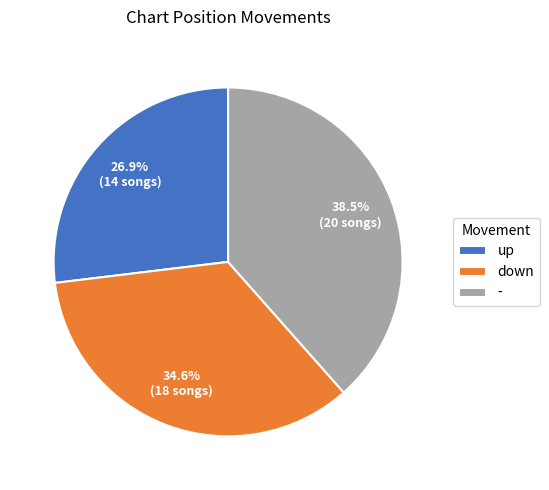

Approximately how many times larger is the value at down compared to -?

0.9